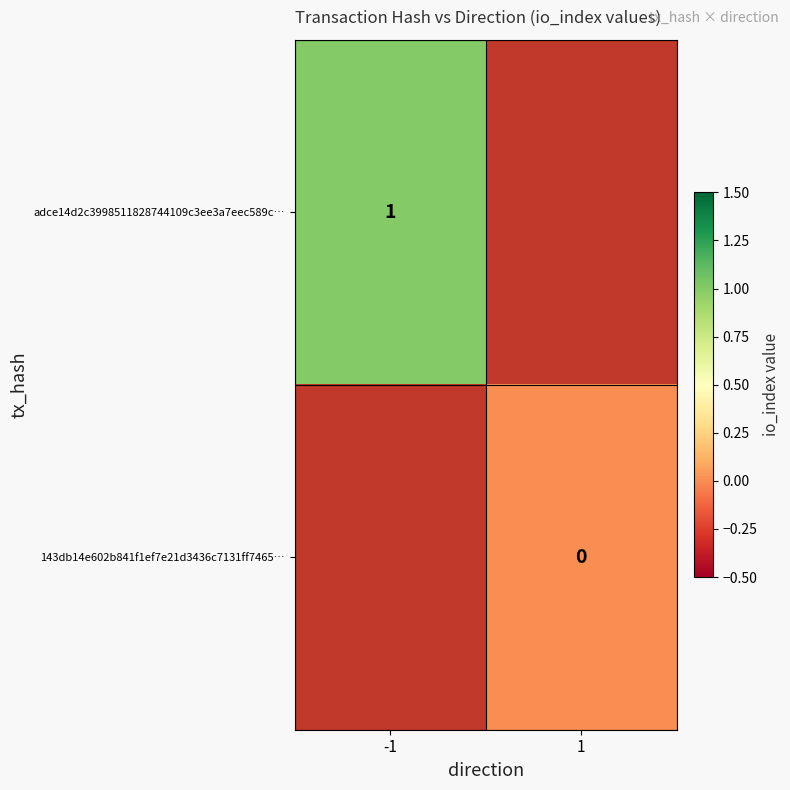

The adce14d2c3998511828744109c3ee3a7eec589c… series shows 2 at -1. True or false?

False